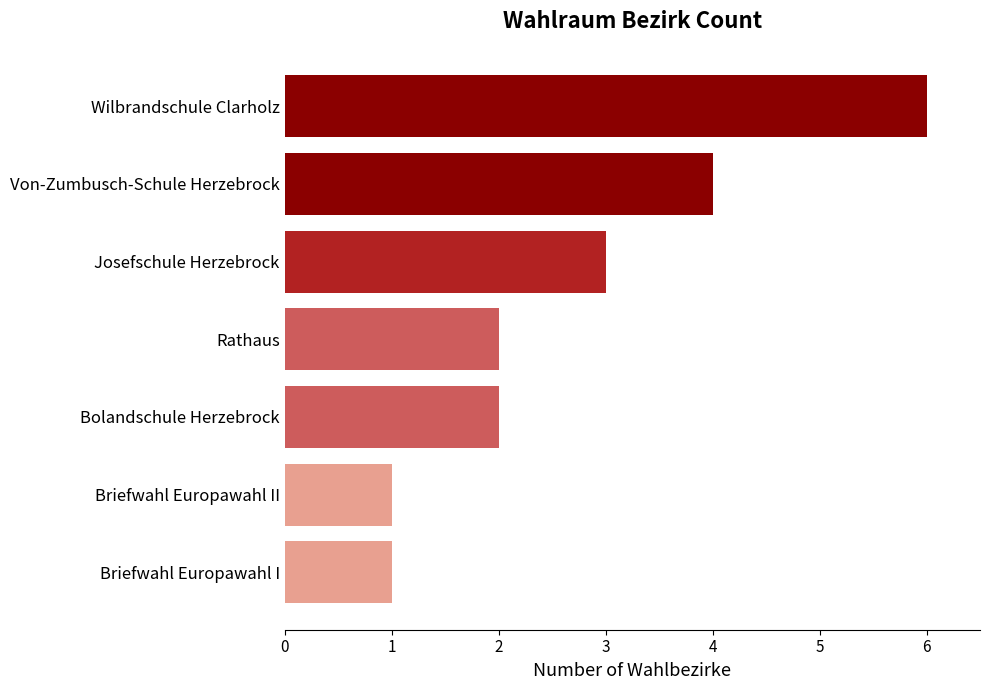

Reading top to bottom, extract all data points from this chart.

Wilbrandschule Clarholz=6	Von-Zumbusch-Schule Herzebrock=4	Josefschule Herzebrock=3	Rathaus=2	Bolandschule Herzebrock=2	Briefwahl Europawahl II=1	Briefwahl Europawahl I=1